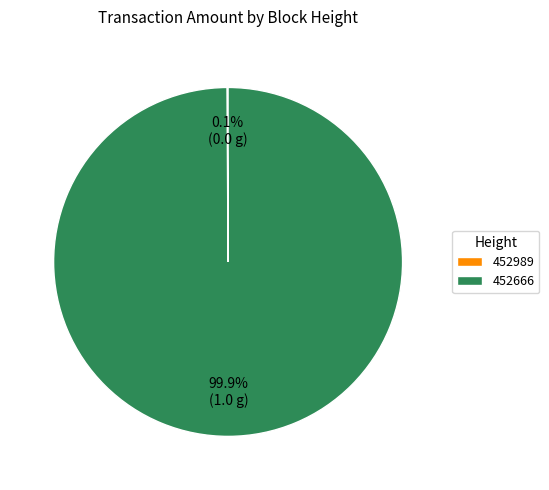

Which category has the biggest portion of the pie?

452666